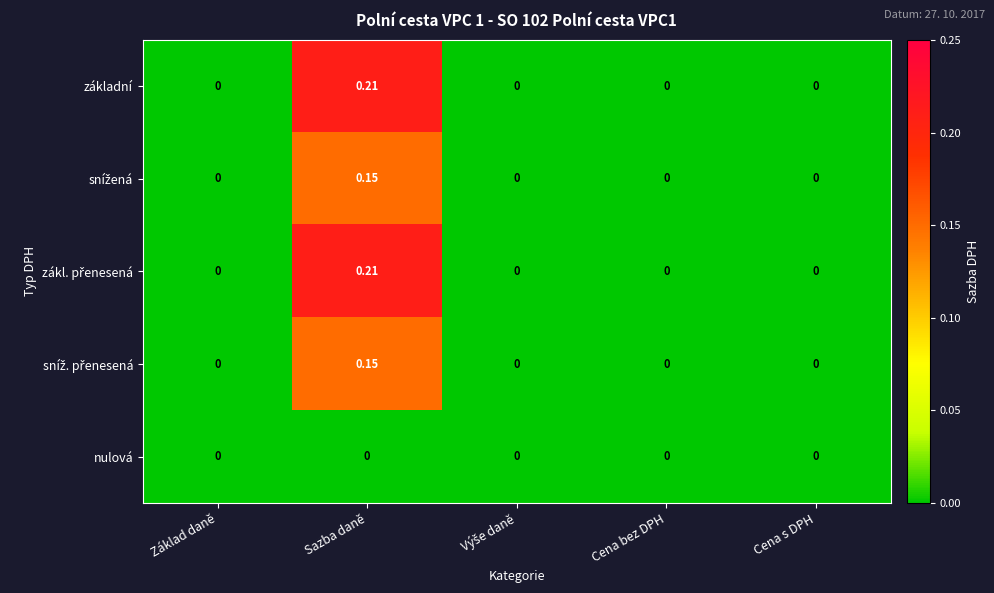

What is the total value across all series at Sazba daně?

0.7